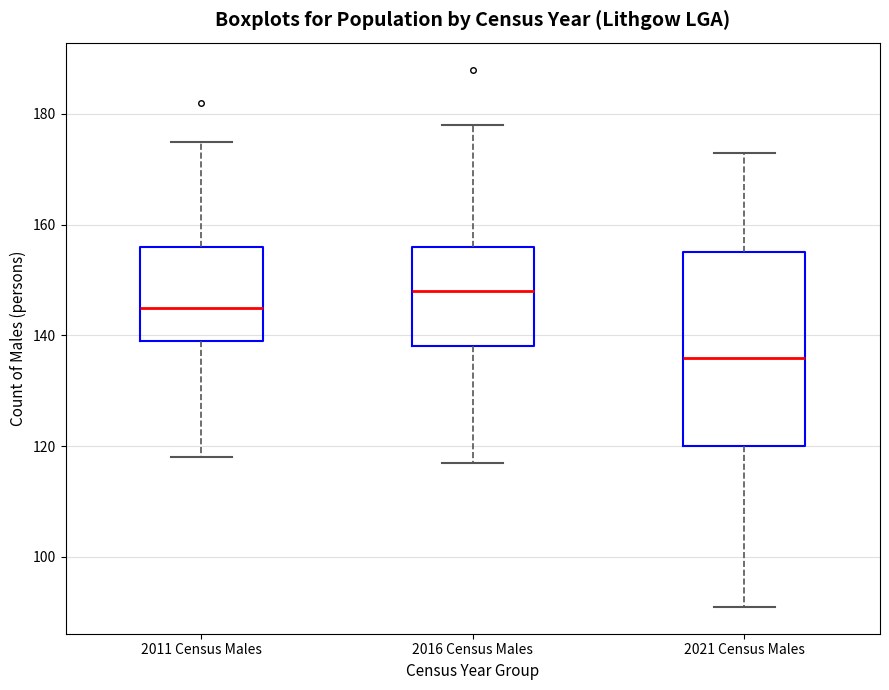

Which box is the tallest, from its lower edge to its upper edge?

2021 Census Males